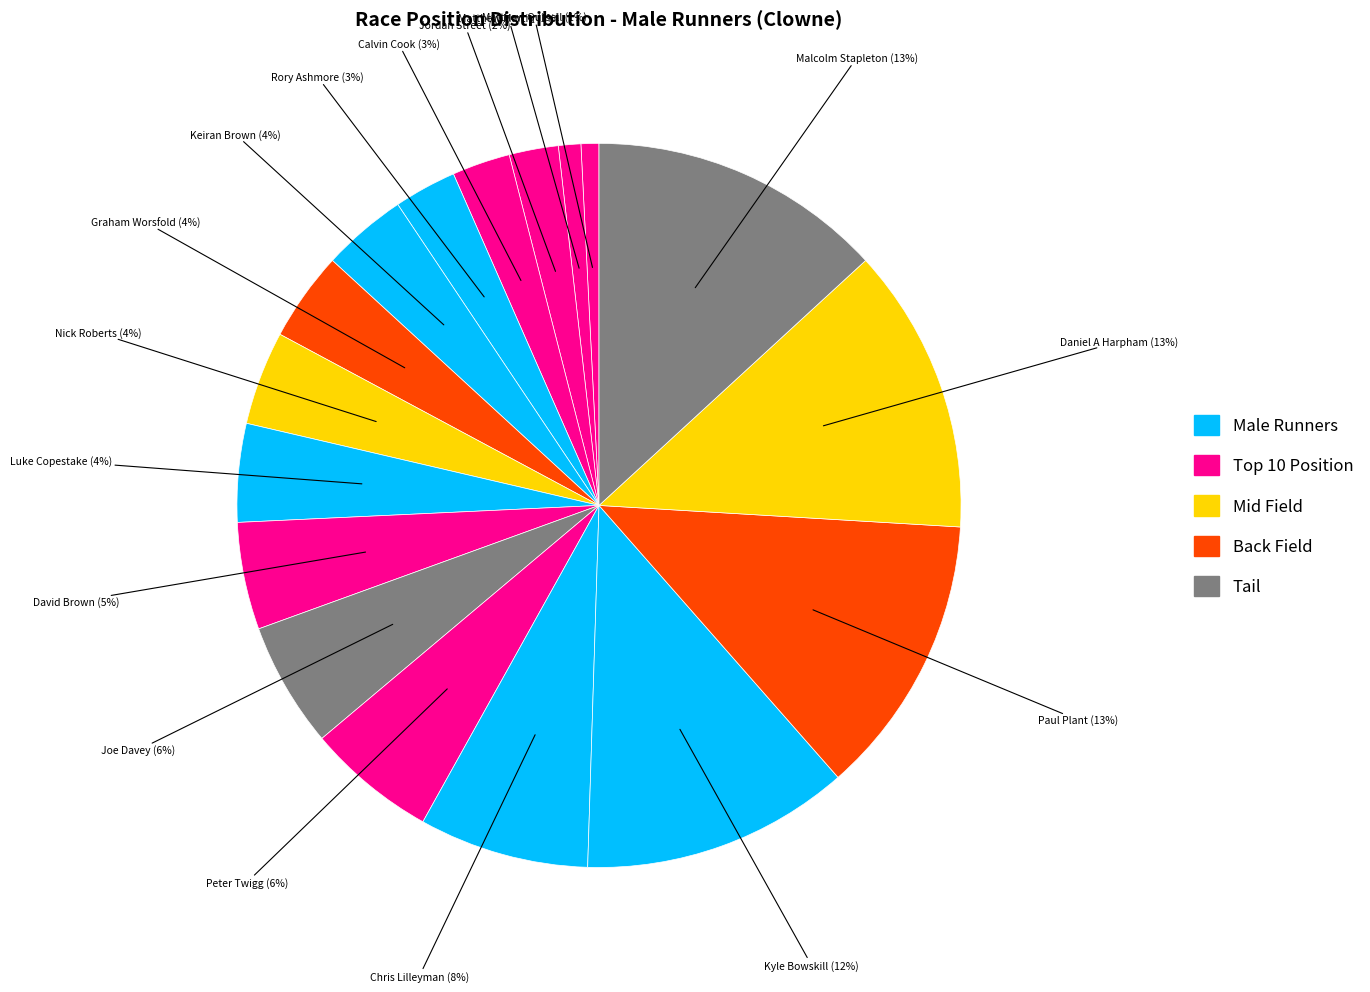

How many segments does this pie chart have?

17